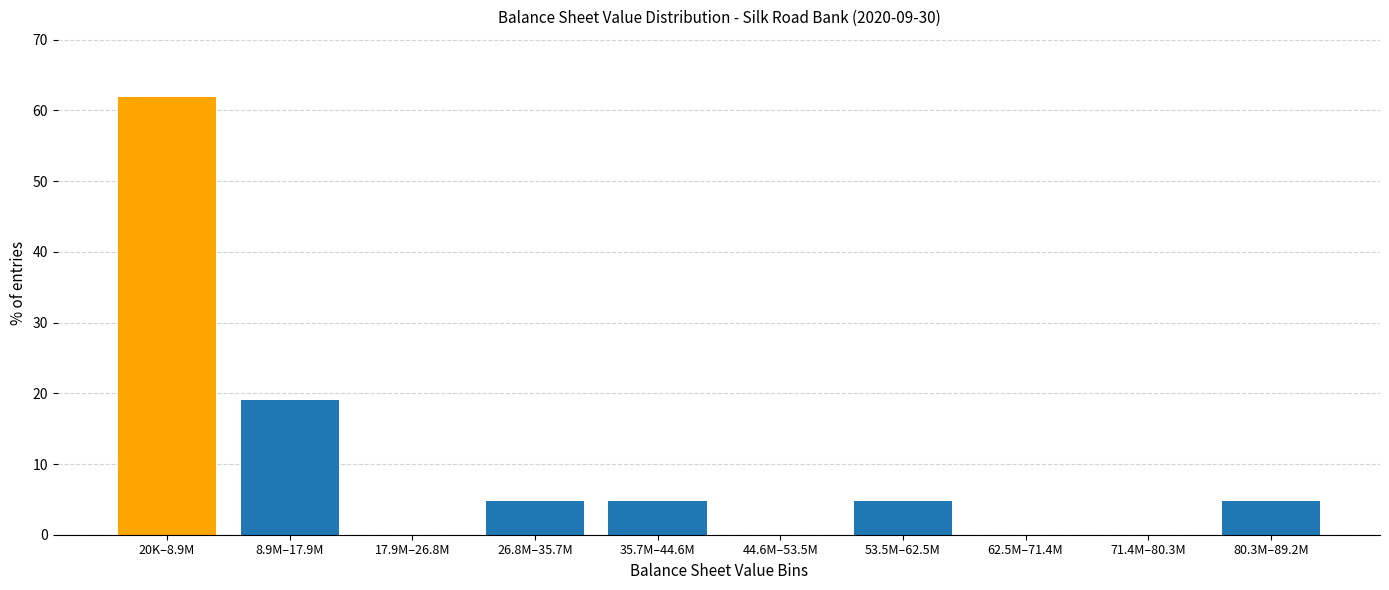

Reading left to right, list all the values displayed in this chart.

20K–8.9M=61.9	8.9M–17.9M=19.0	17.9M–26.8M=0.0	26.8M–35.7M=4.8	35.7M–44.6M=4.8	44.6M–53.5M=0.0	53.5M–62.5M=4.8	62.5M–71.4M=0.0	71.4M–80.3M=0.0	80.3M–89.2M=4.8